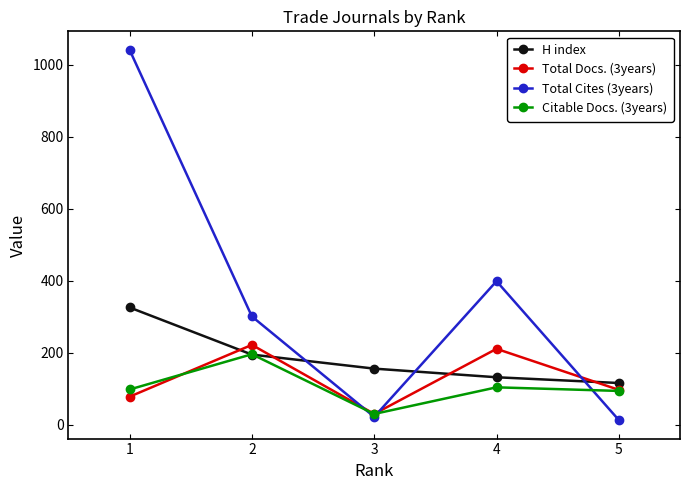

Which series ends up on top after the final intersection of Total Cites (3years) and H index?

H index